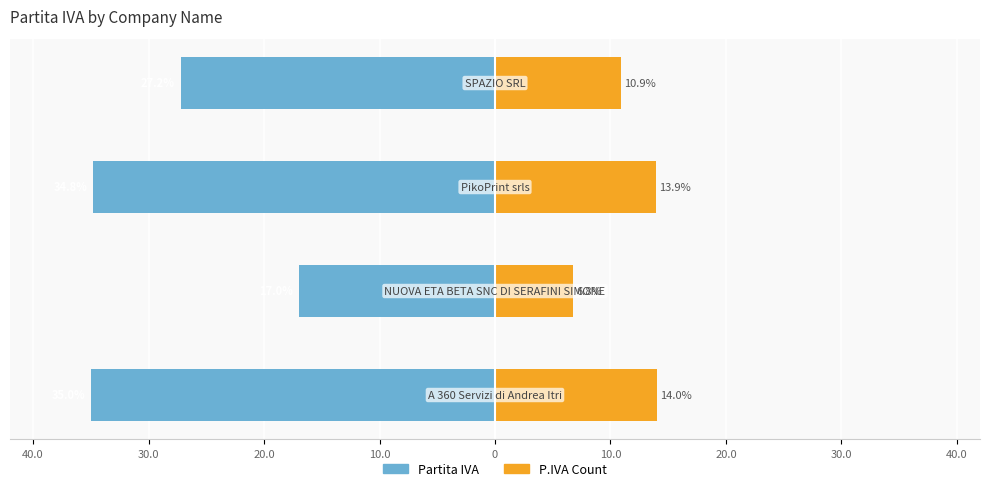

Reading left to right, list all the values displayed in this chart.

Partita IVA: -35.0	-17.0	-34.8	-27.2
P.IVA Count: 14.0	6.8	13.9	10.9